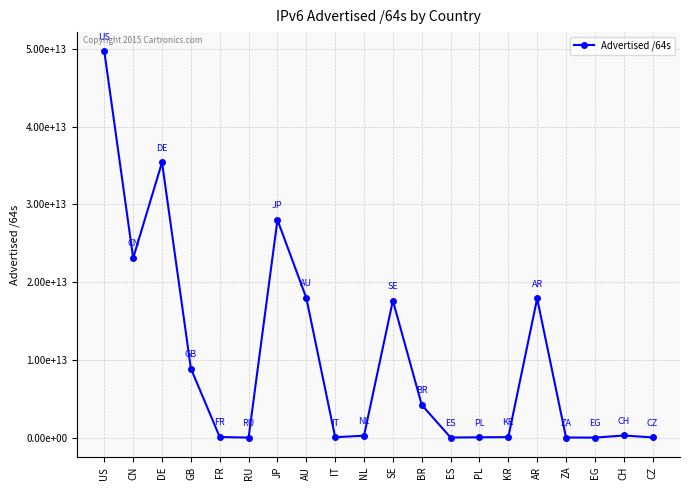

At which category does the data reach its first local valley?

CN